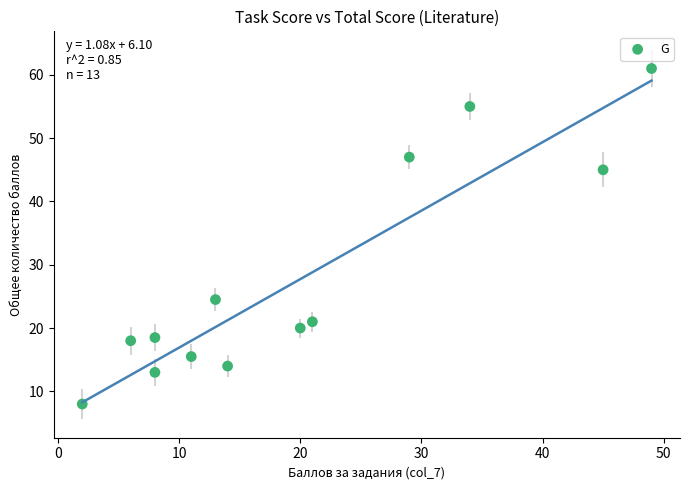

What is the range of X values (max minus min)?

47.0